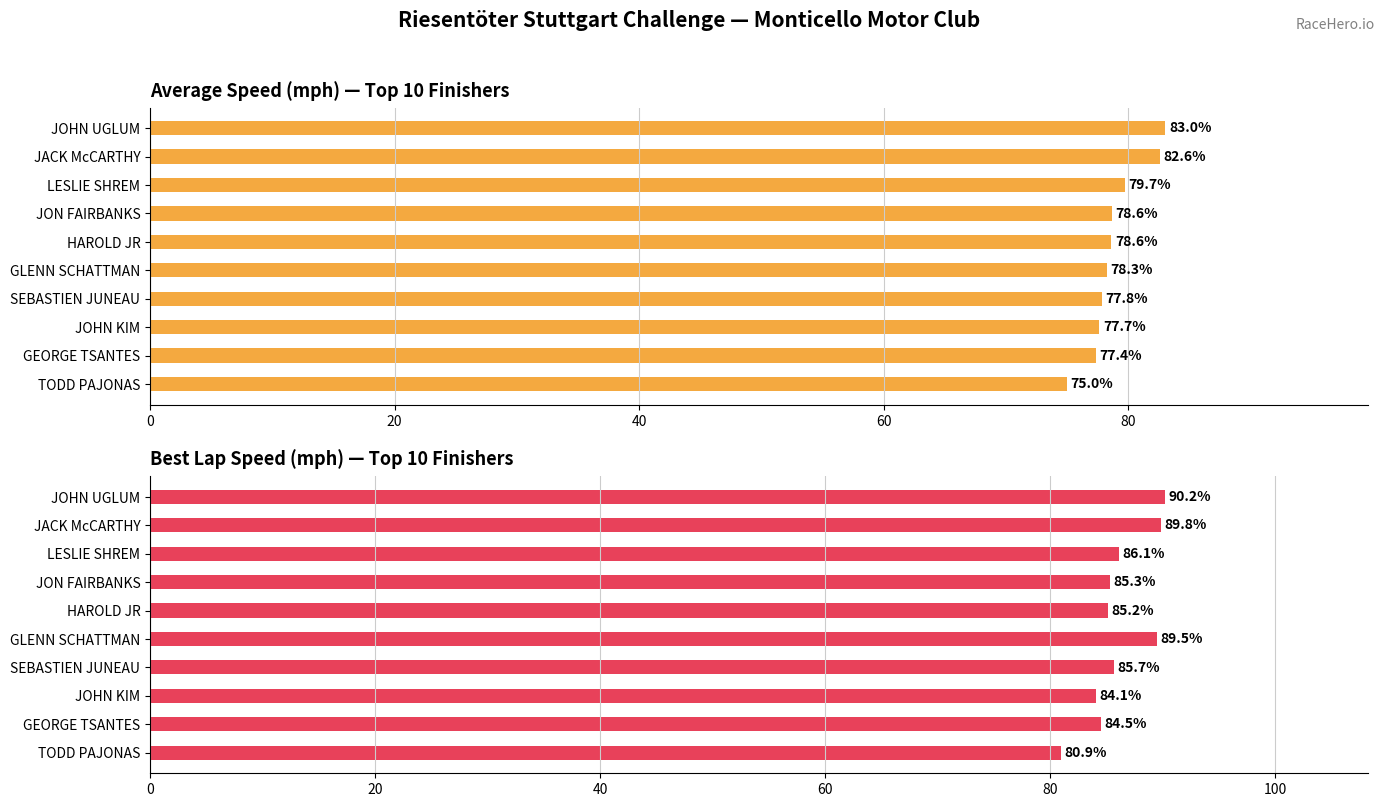

Which series has the largest total across all categories?

Best Speed